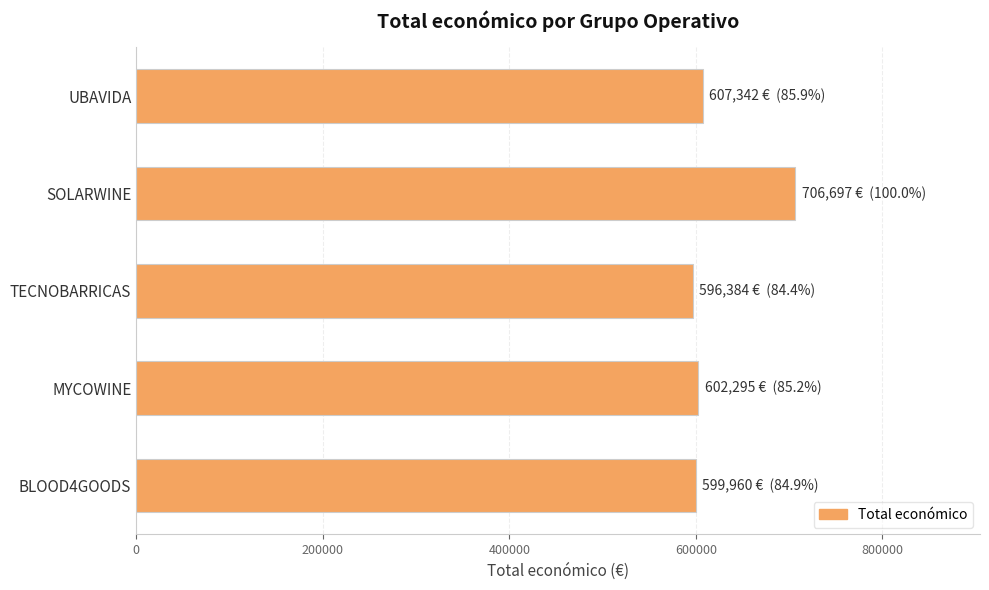

What is the average value?

622535.7